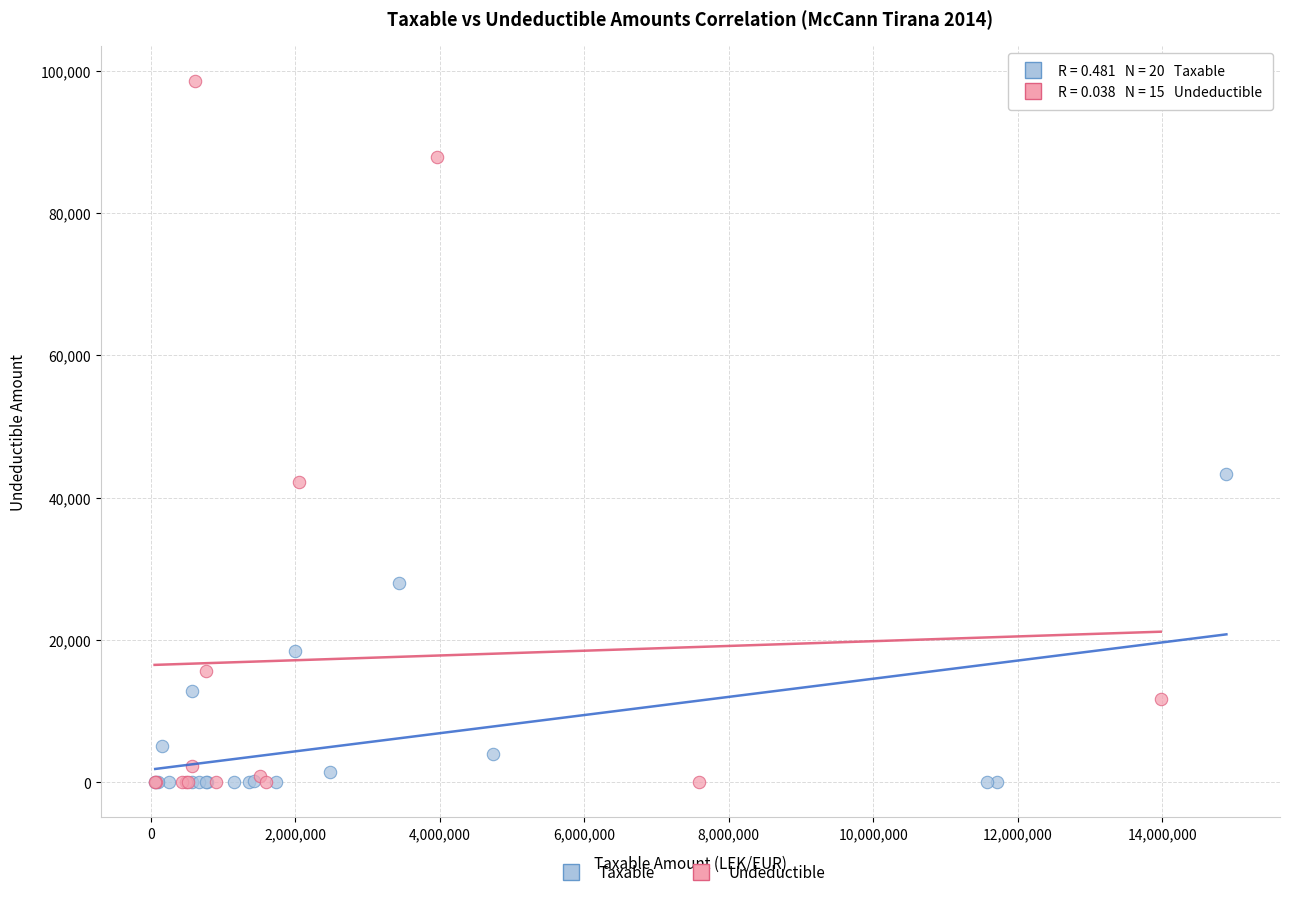

Which series contains the highest Y value?

Undeductible